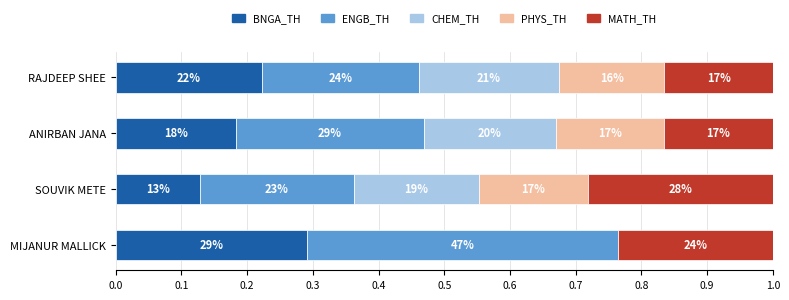

What are all the series names shown in the legend?

BNGA_TH, ENGB_TH, CHEM_TH, PHYS_TH, MATH_TH